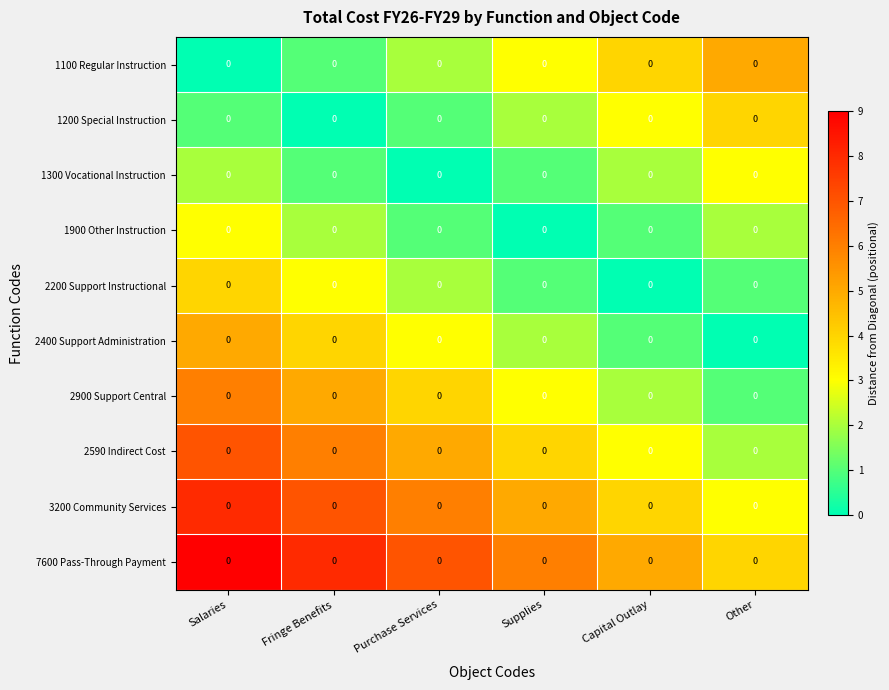

What is the difference between the maximum and minimum values in the 1200 Special Instruction series?

4